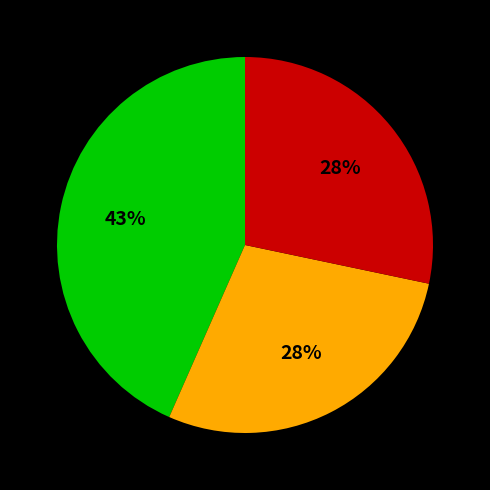

Is there a majority slice in this chart?

No